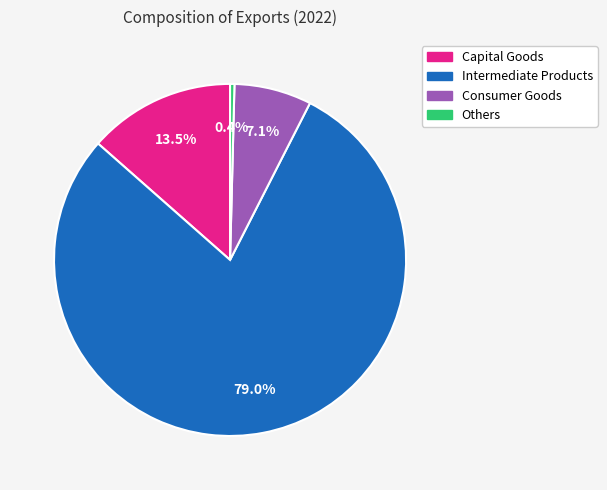

What is the total percentage of Capital Goods and Intermediate Products?

92.5%